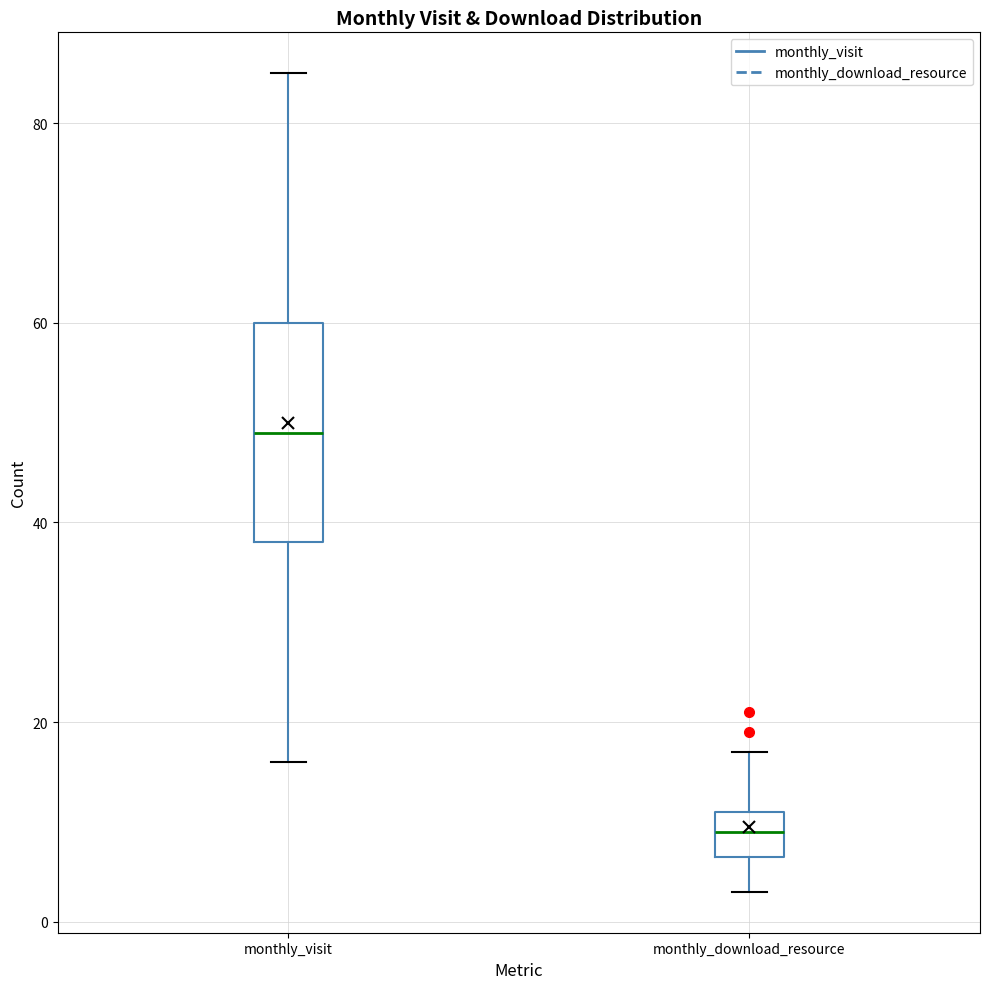

Where is the lower edge of the box for monthly_download_resource on the y-axis? The values are not printed on the chart, so give them approximately, as read against the axis.

6